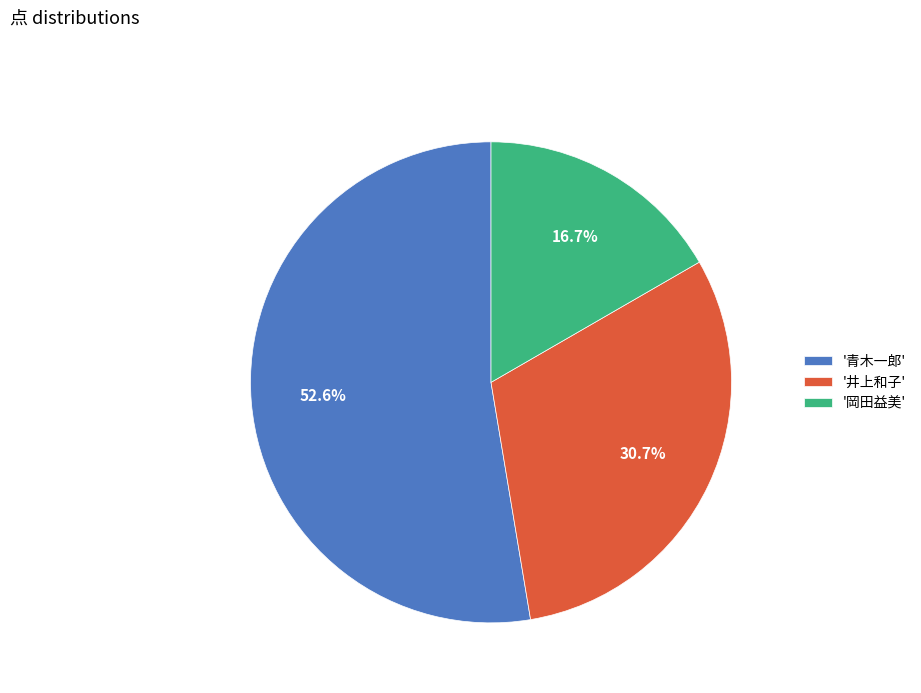

Which slice is the smallest?

'岡田益美'